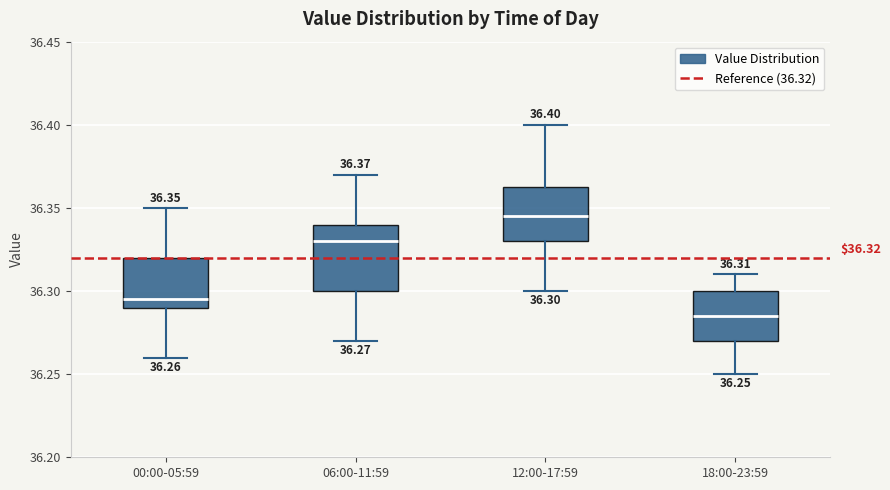

Which box has the lowest median line?

18:00-23:59